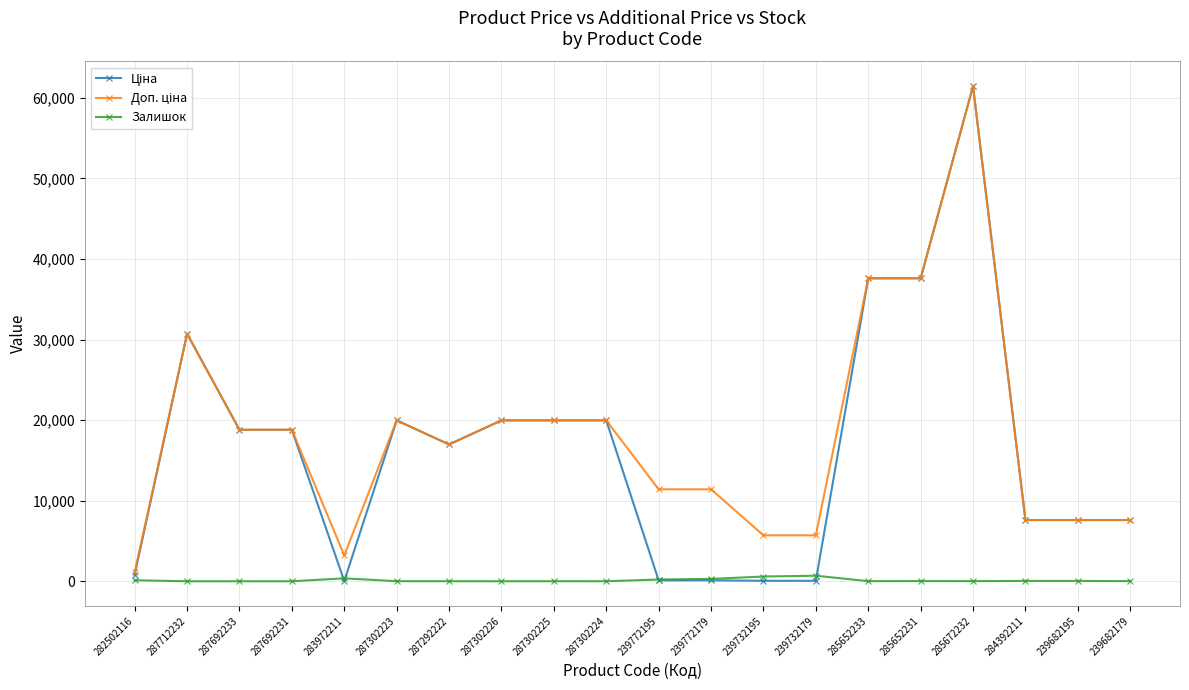

True or false: Залишок has a value of 5.0 at 287302225.

True